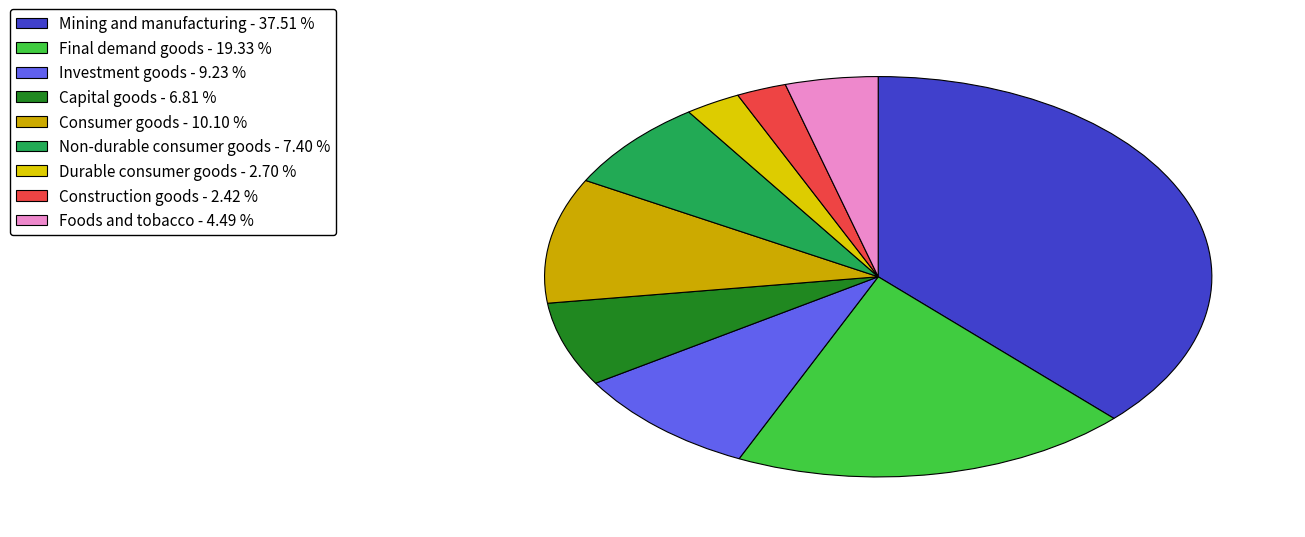

What is the ratio of the value at Non-durable consumer goods to the value at Foods and tobacco?

1.6